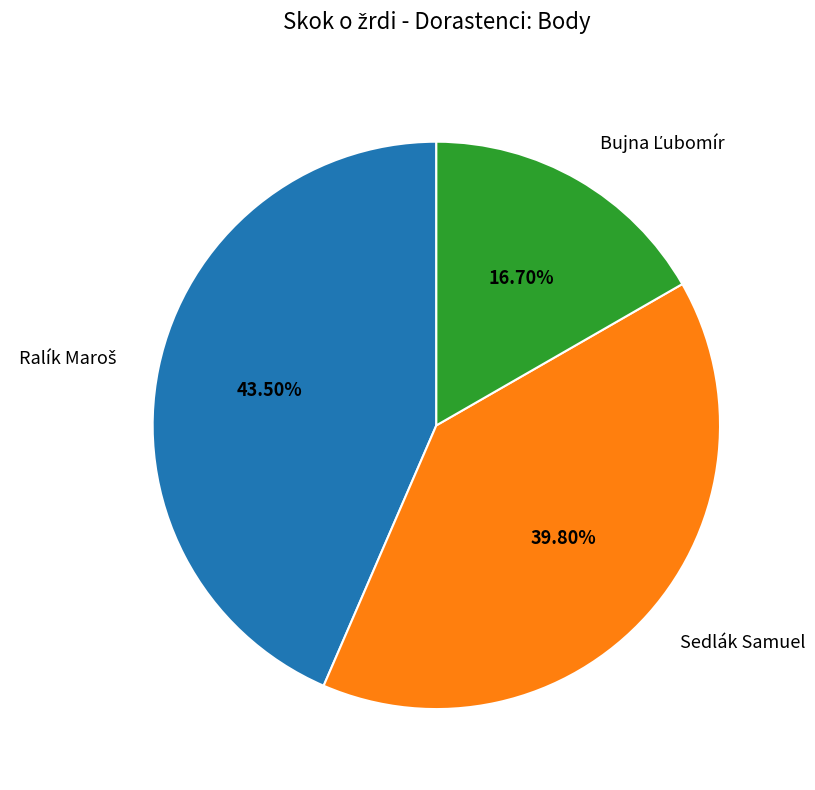

Is there a majority slice in this chart?

No